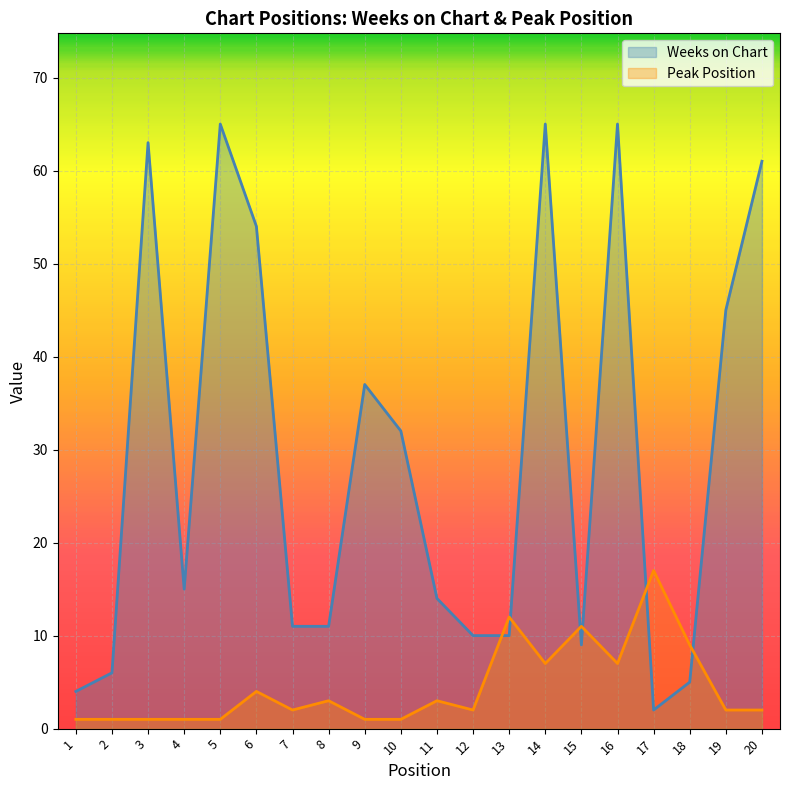

Which label corresponds to the largest value in the chart?

5